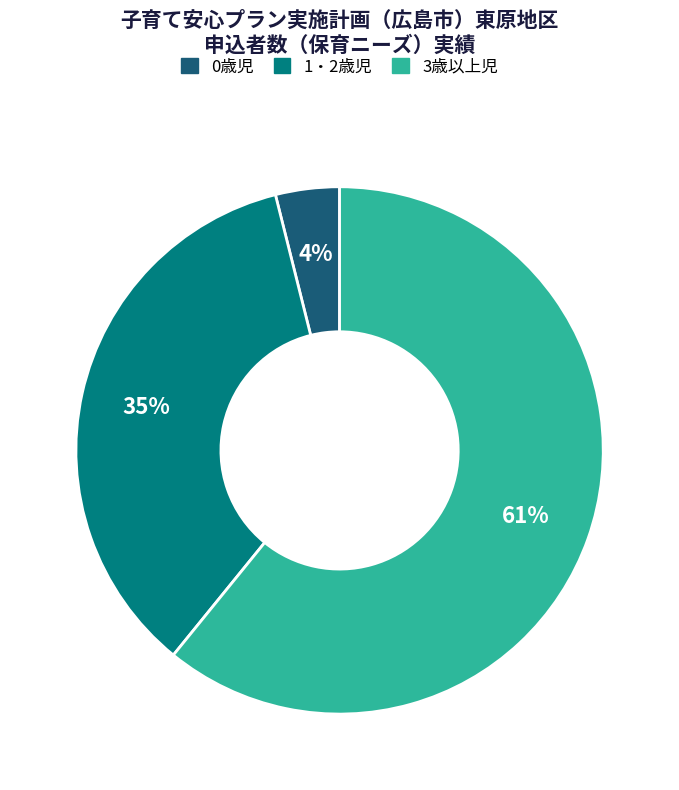

How many slices are in this pie chart?

3